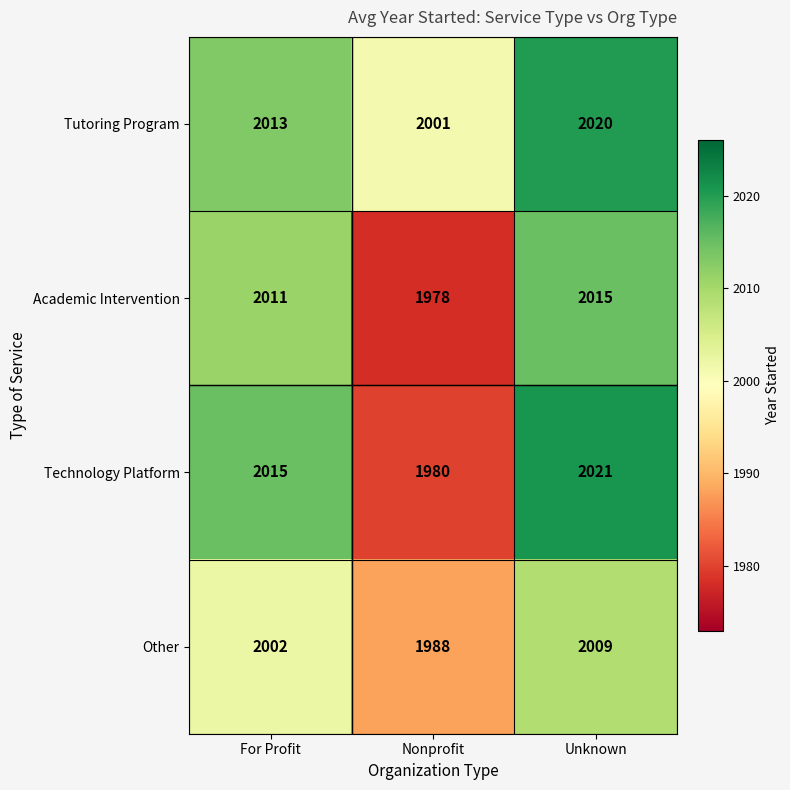

What is the difference between the Tutoring Program values at For Profit and Unknown?

7